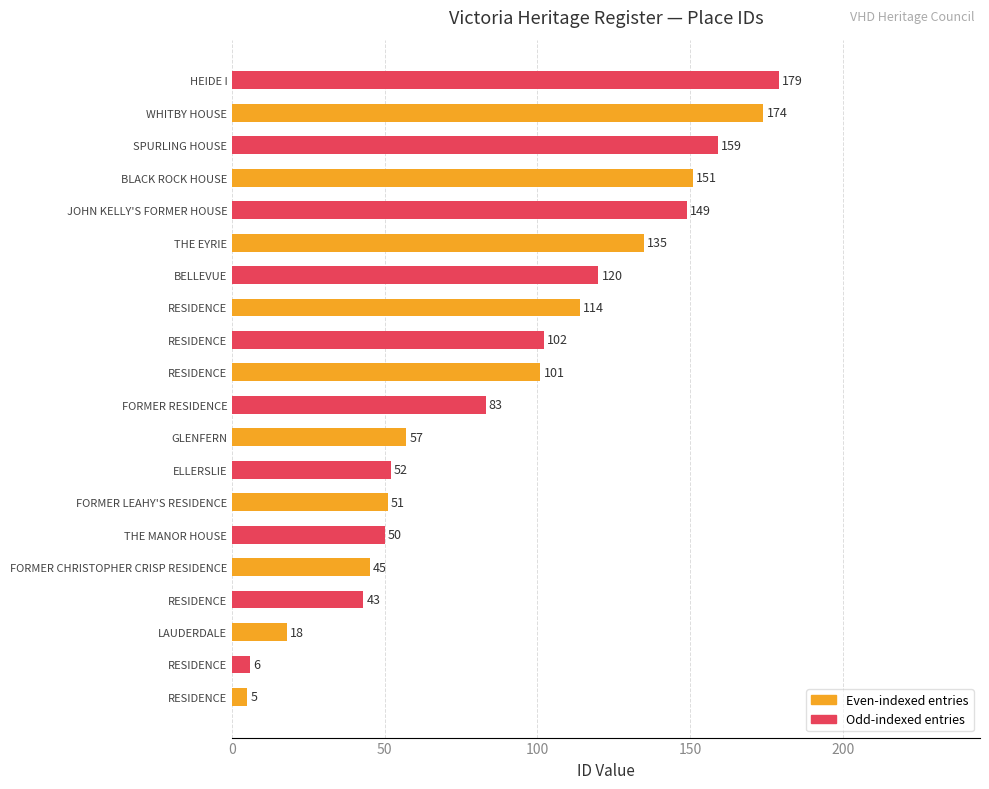

Does the chart contain any negative values?

No